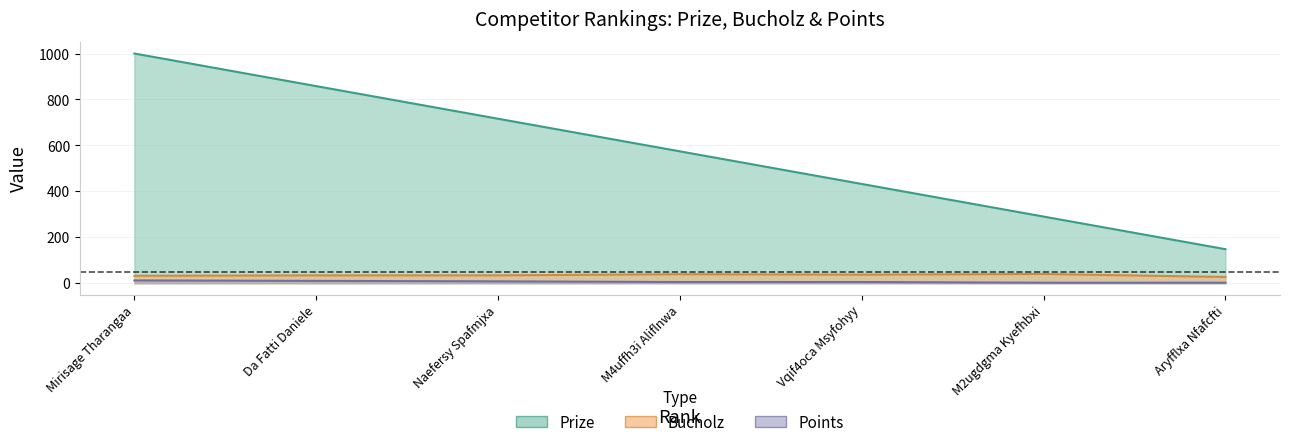

Which series has the largest total across all categories?

Prize